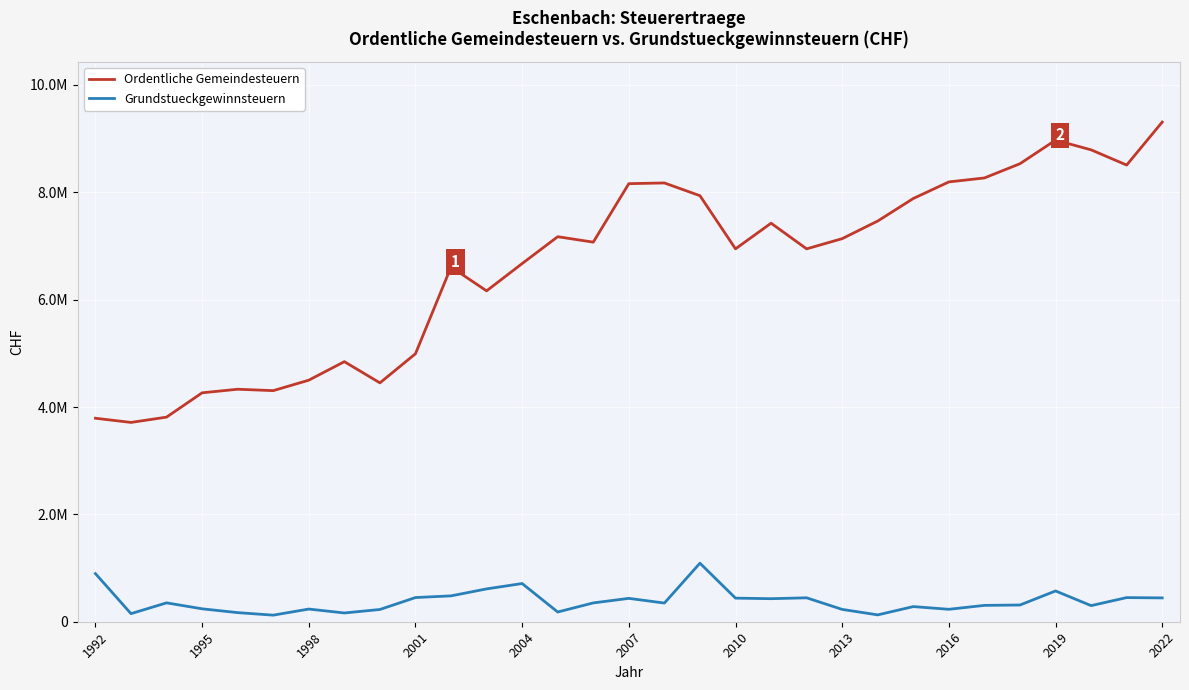

What are all the series names shown in the legend?

Ordentliche Gemeindesteuern, Grundstueckgewinnsteuern